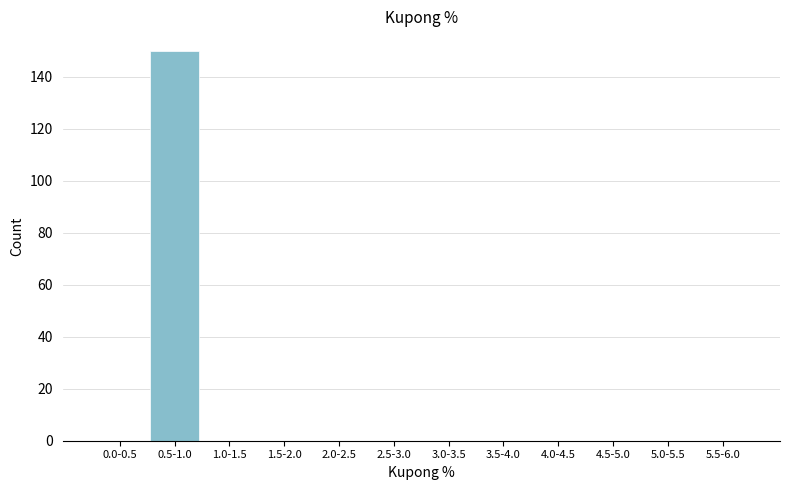

Reading left to right, list all the values displayed in this chart.

0.0-0.5=0	0.5-1.0=150	1.0-1.5=0	1.5-2.0=0	2.0-2.5=0	2.5-3.0=0	3.0-3.5=0	3.5-4.0=0	4.0-4.5=0	4.5-5.0=0	5.0-5.5=0	5.5-6.0=0